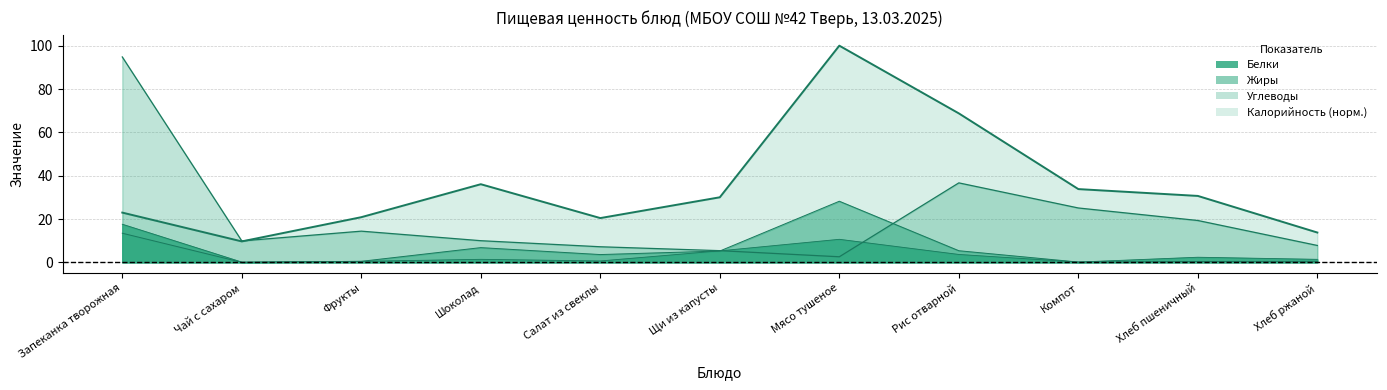

What is the sum of the Углеводы values at Хлеб ржаной and Щи из капусты?

13.2